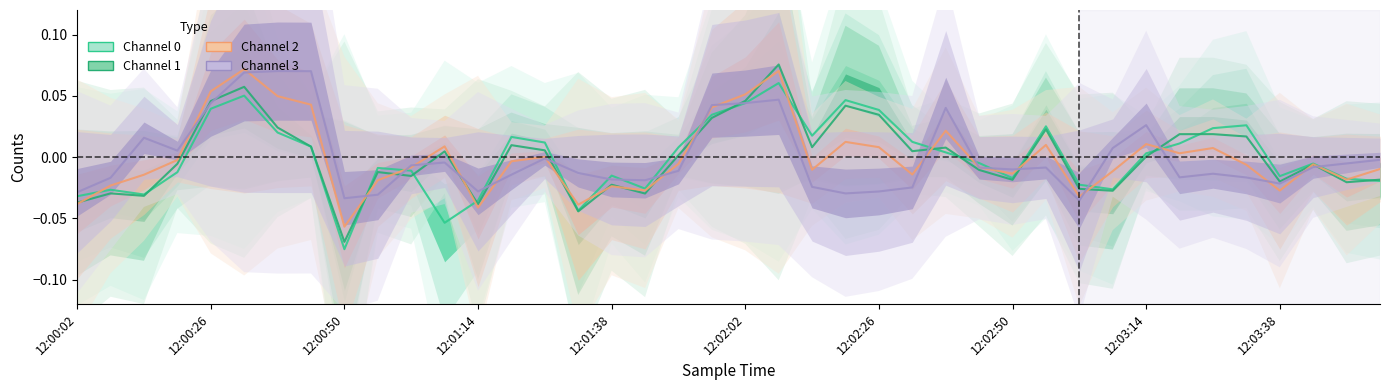

List the labels in order of Counts/Channel 0 value, smallest first.

12:00:50, 12:01:08, 12:01:32, 12:01:14, 12:00:02, 12:00:14, 12:00:08, 12:03:08, 12:01:44, 12:03:02, 12:03:56, 12:03:50, 12:02:50, 12:03:38, 12:01:38, 12:00:20, 12:01:02, 12:00:56, 12:03:44, 12:02:44, 12:03:14, 12:02:38, 12:01:50, 12:00:44, 12:03:20, 12:01:26, 12:02:32, 12:01:20, 12:02:14, 12:00:38, 12:03:26, 12:02:56, 12:03:32, 12:01:56, 12:02:26, 12:00:26, 12:02:02, 12:02:20, 12:00:32, 12:02:08